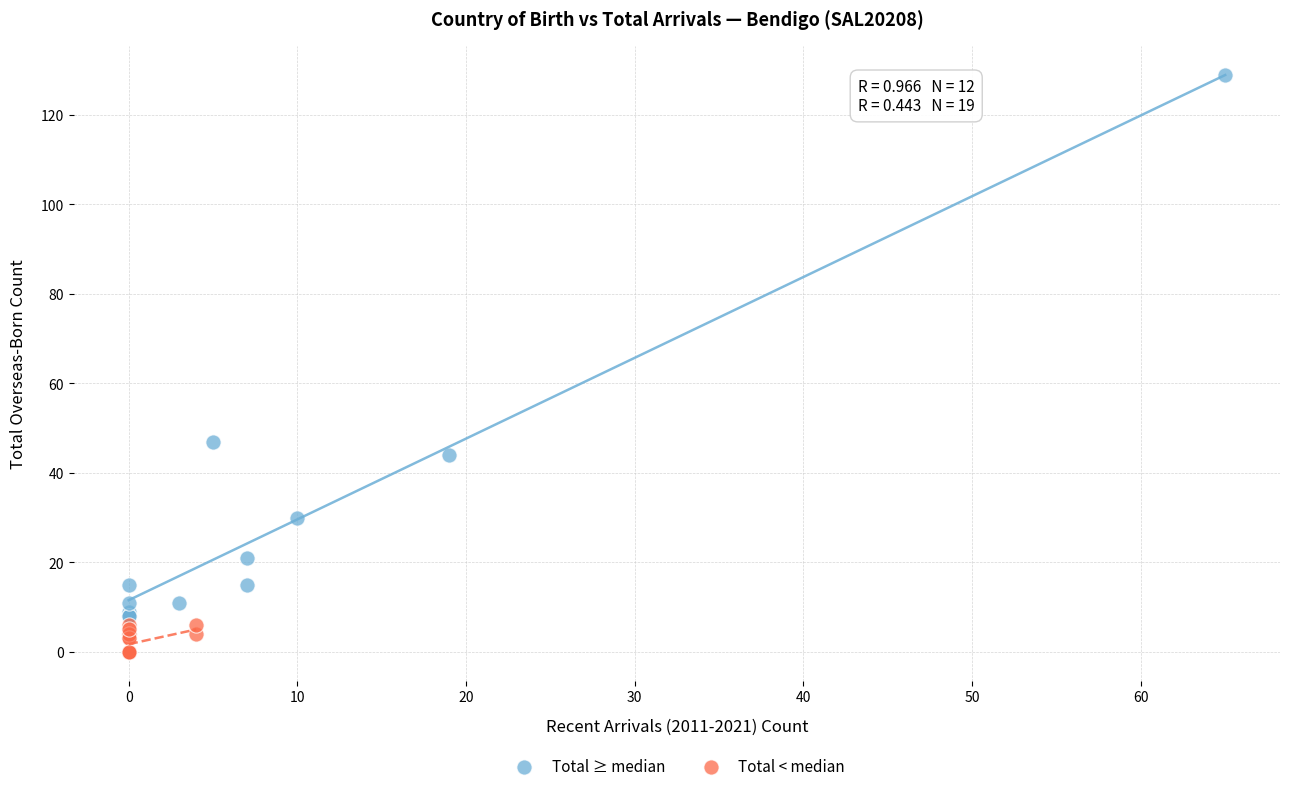

Which series reaches the maximum Y coordinate?

Total ≥ median